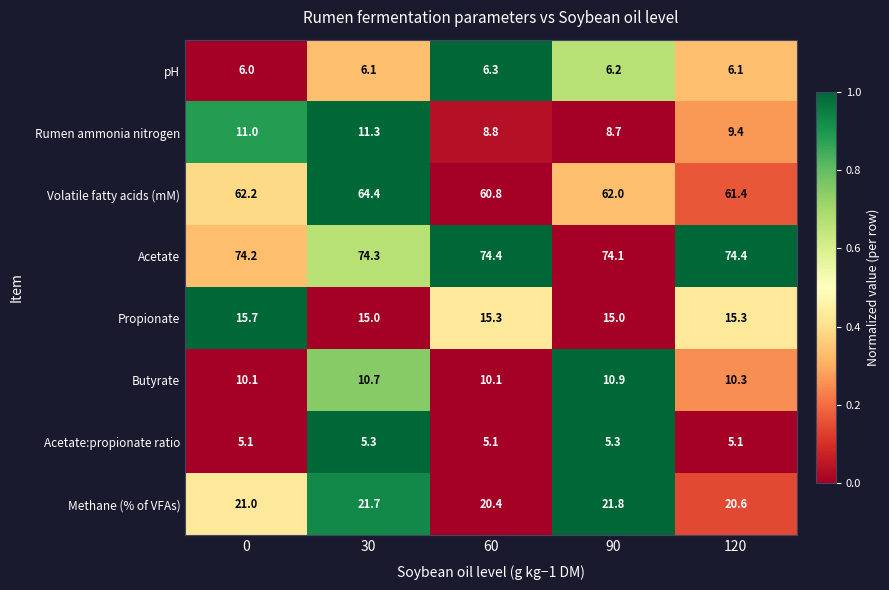

What is the difference between the highest and lowest values at 0?

69.1